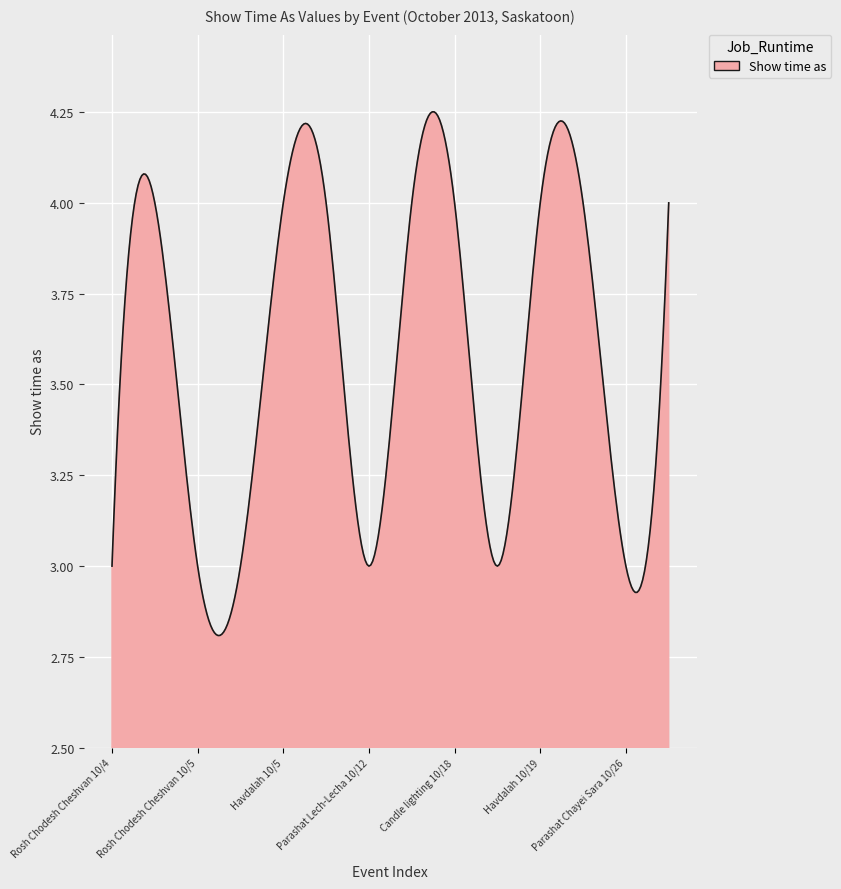

What is the difference between the maximum and second lowest values?

1.4